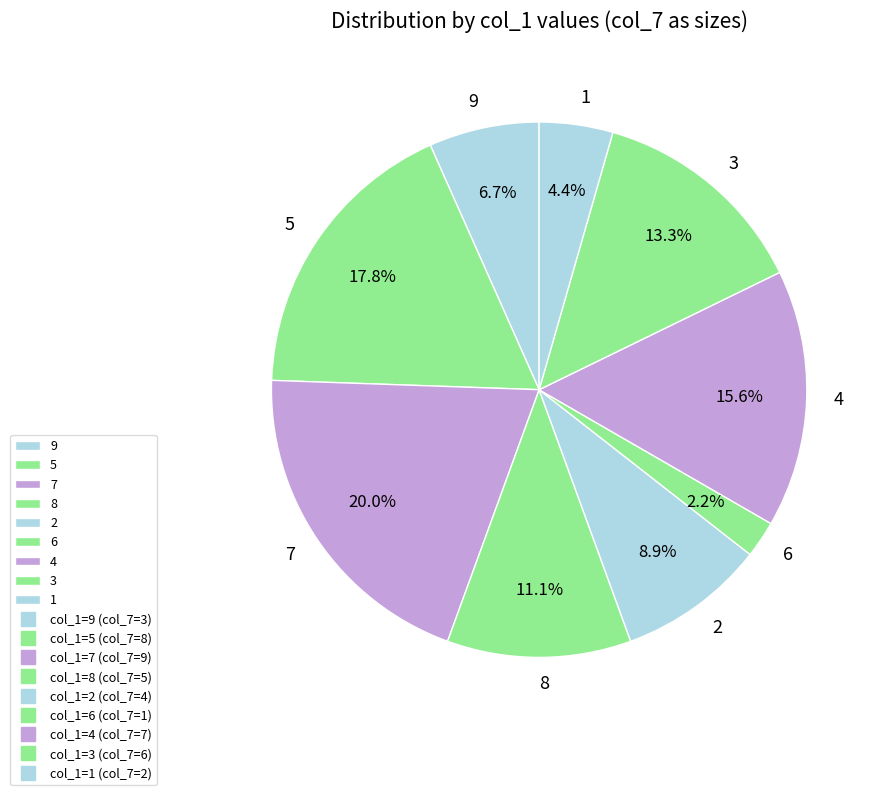

What is the largest slice in the pie chart?

7